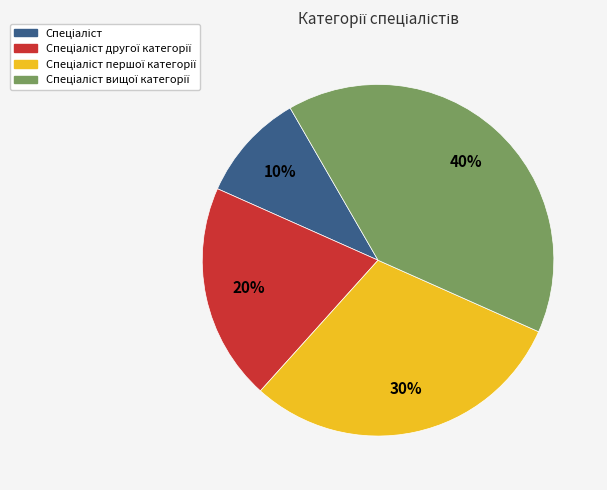

Is there any slice that represents more than half of the pie?

No